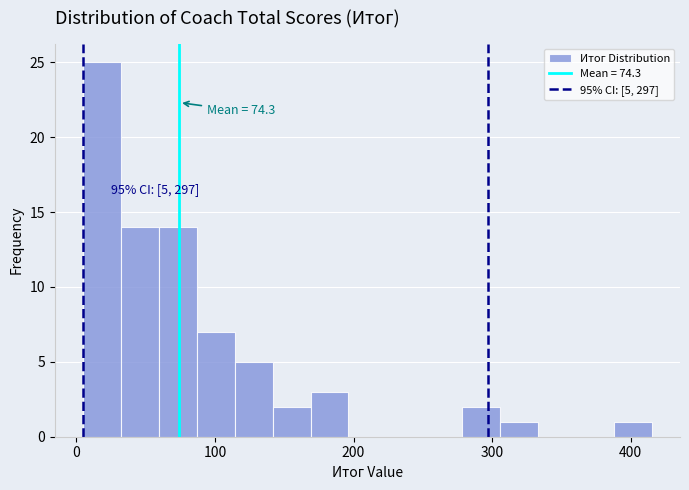

Read against the x-axis, roughly where is the centre of the tallest bar?

20